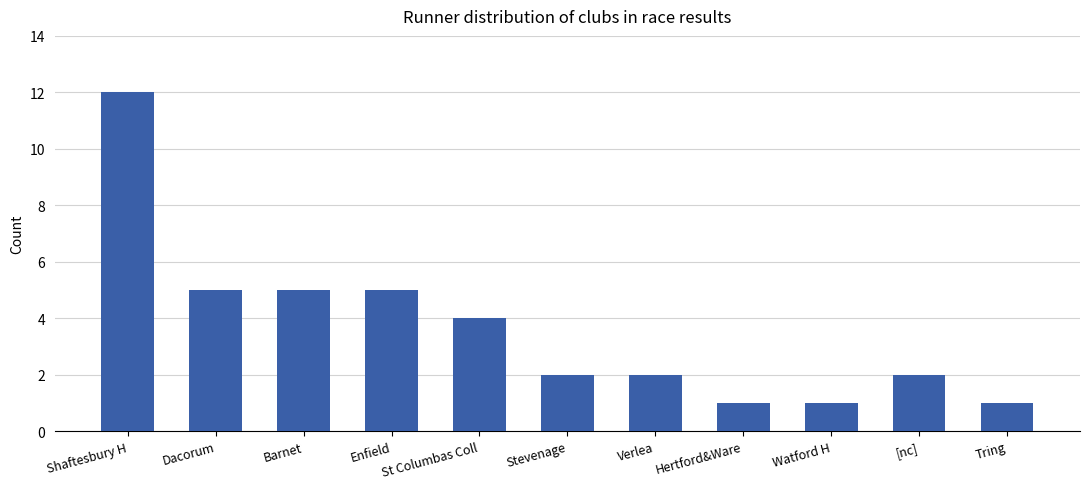

What is the sum of all values?

40